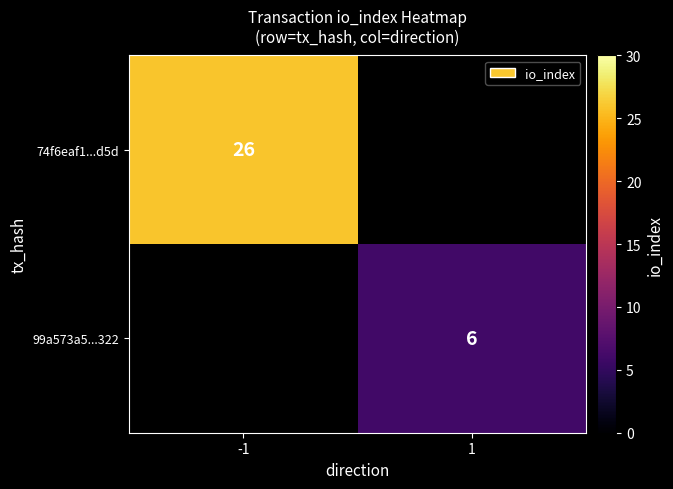

The 99a573a5...322 series shows 6 at 1. True or false?

True